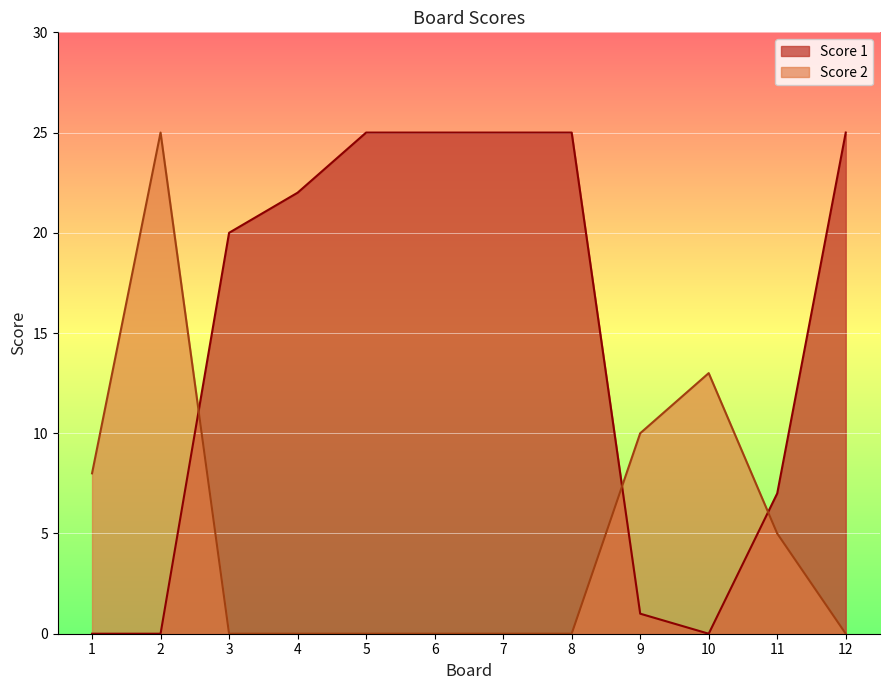

The Score 2 series shows 9 at 5. True or false?

False